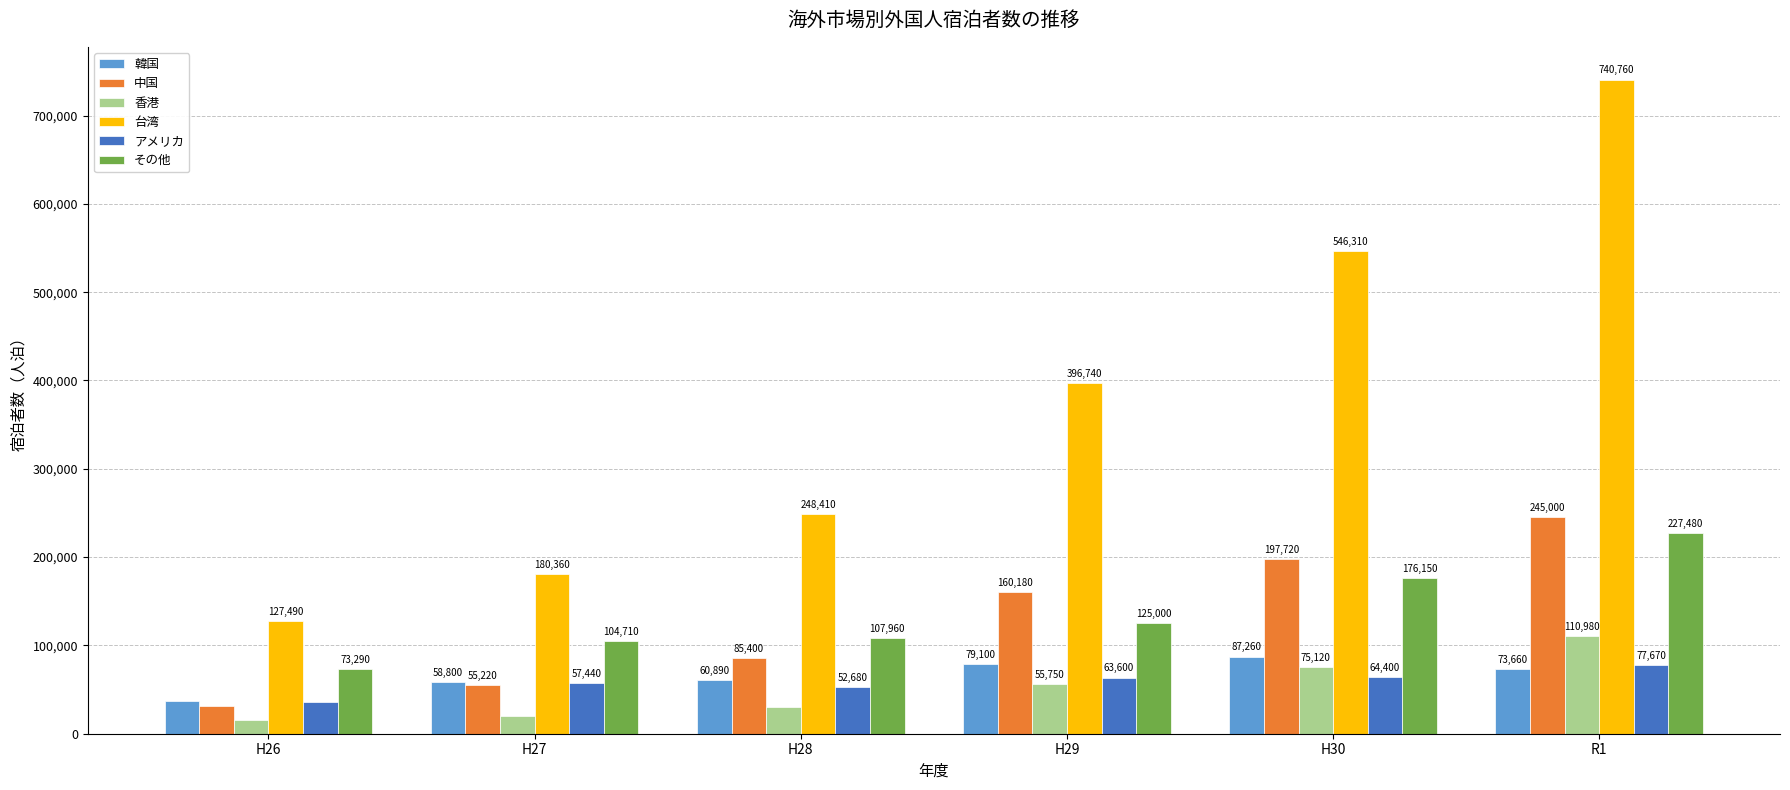

What is the label of the 3rd bar from the left?

H28